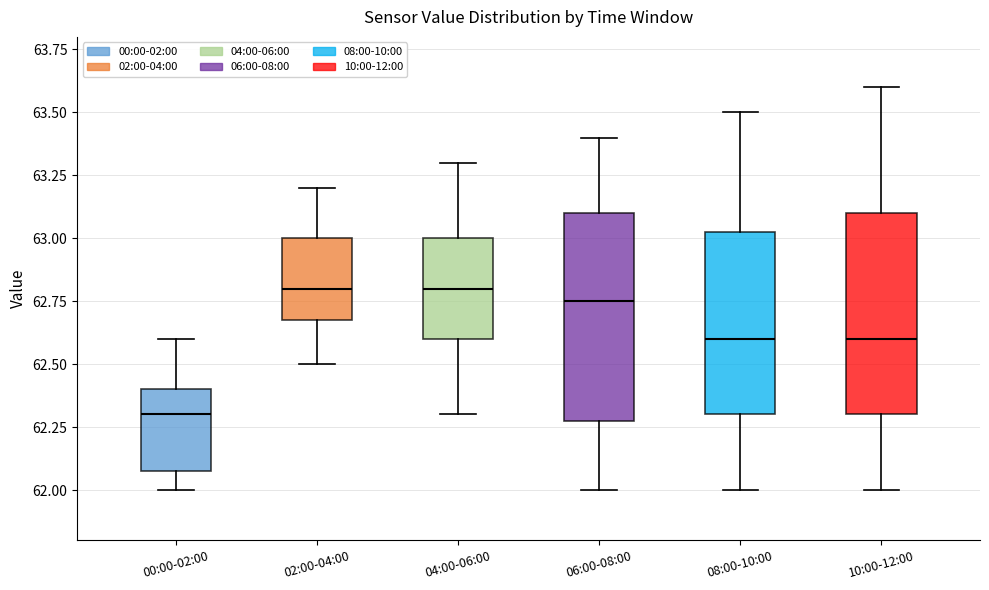

Where does the lower whisker of the box for 10:00-12:00 end on the y-axis? The values are not printed on the chart, so give them approximately, as read against the axis.

62.00